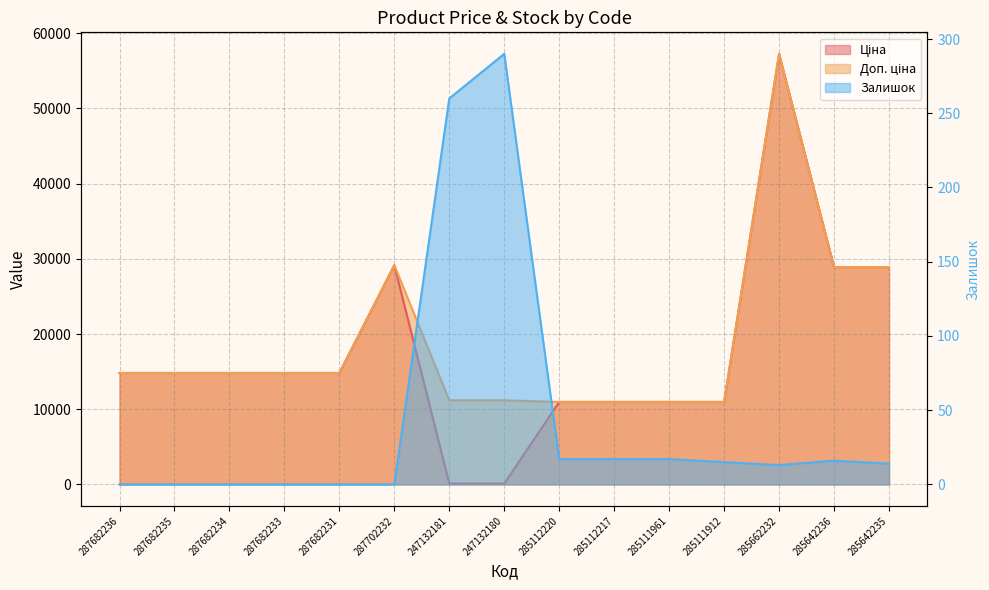

True or false: Залишок and Доп. ціна intersect in this chart.

False